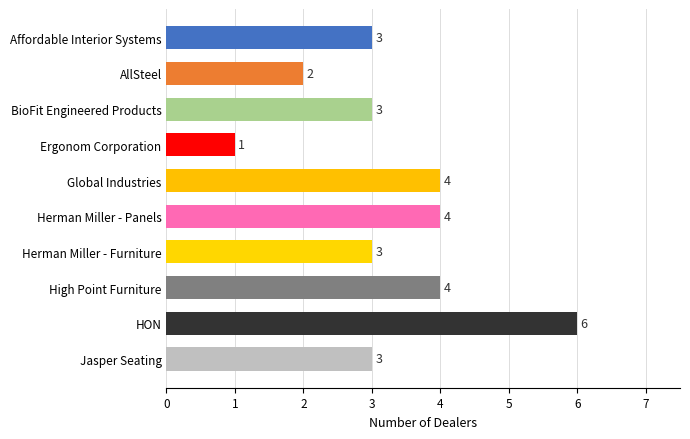

How many series are shown in this chart?

1